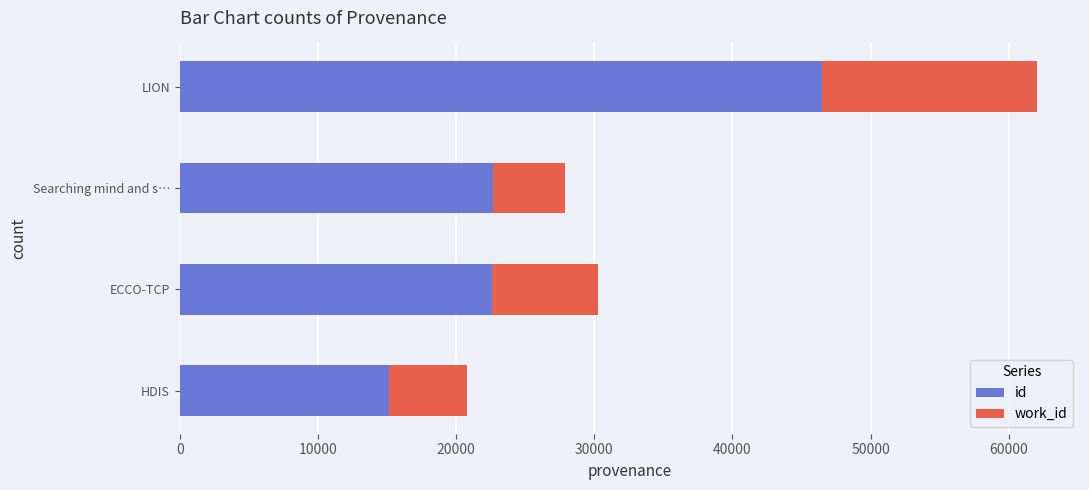

What is the minimum value for id?

15128